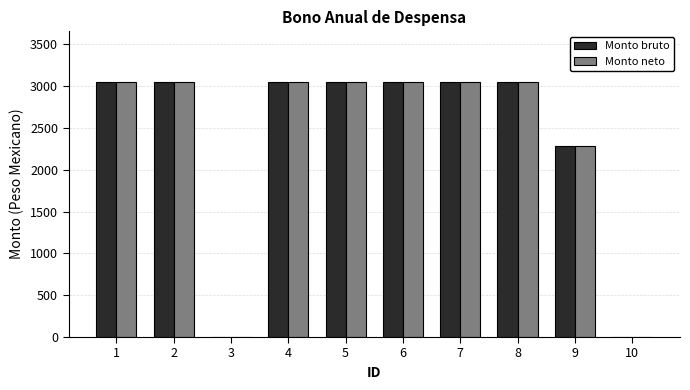

What are all the series names shown in the legend?

Monto bruto, Monto neto